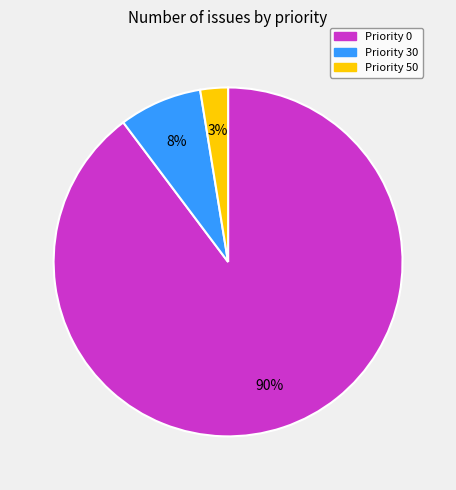

Is there any slice that represents more than half of the pie?

Yes